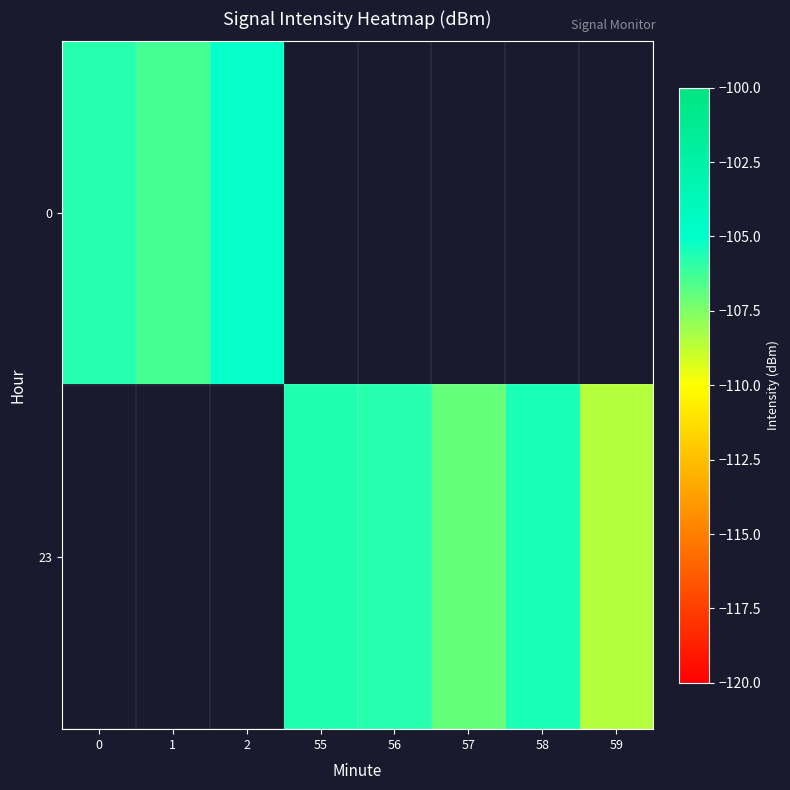

What is the highest value of the 0 series?

-105.1